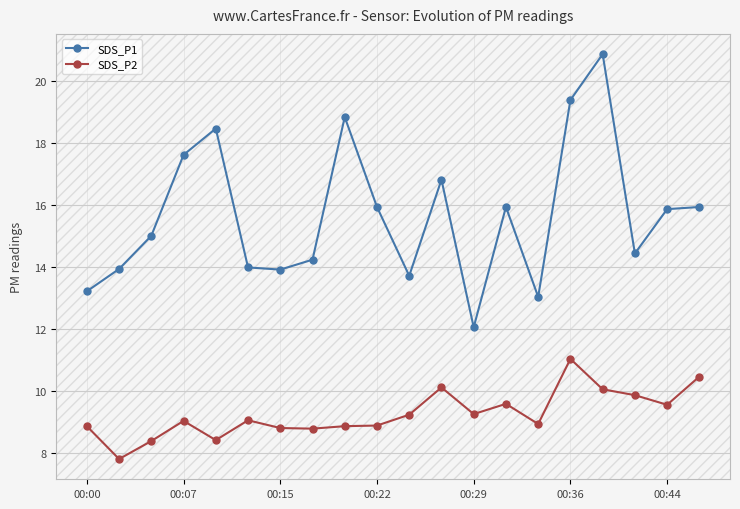

Count the number of data series in this chart.

2